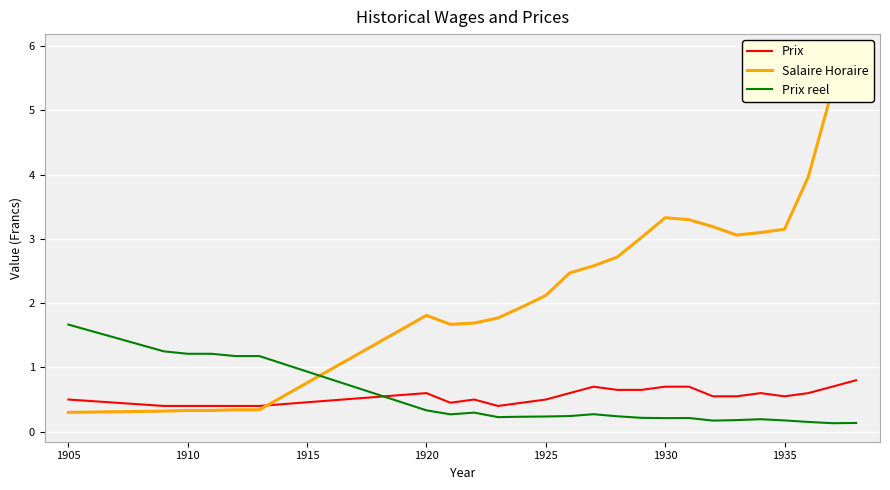

Which series has the largest range (max minus min)?

Salaire Horaire